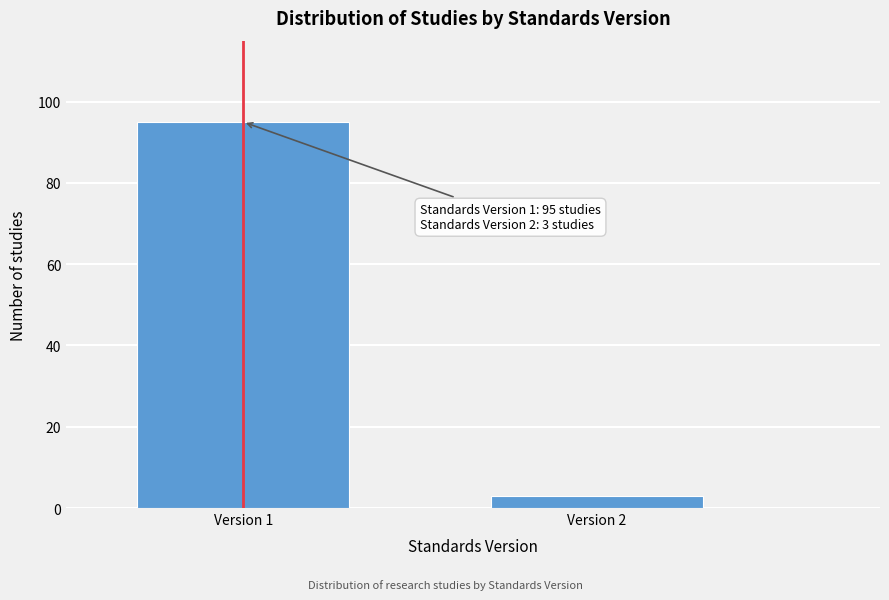

Reading left to right, list all the values displayed in this chart.

95	3